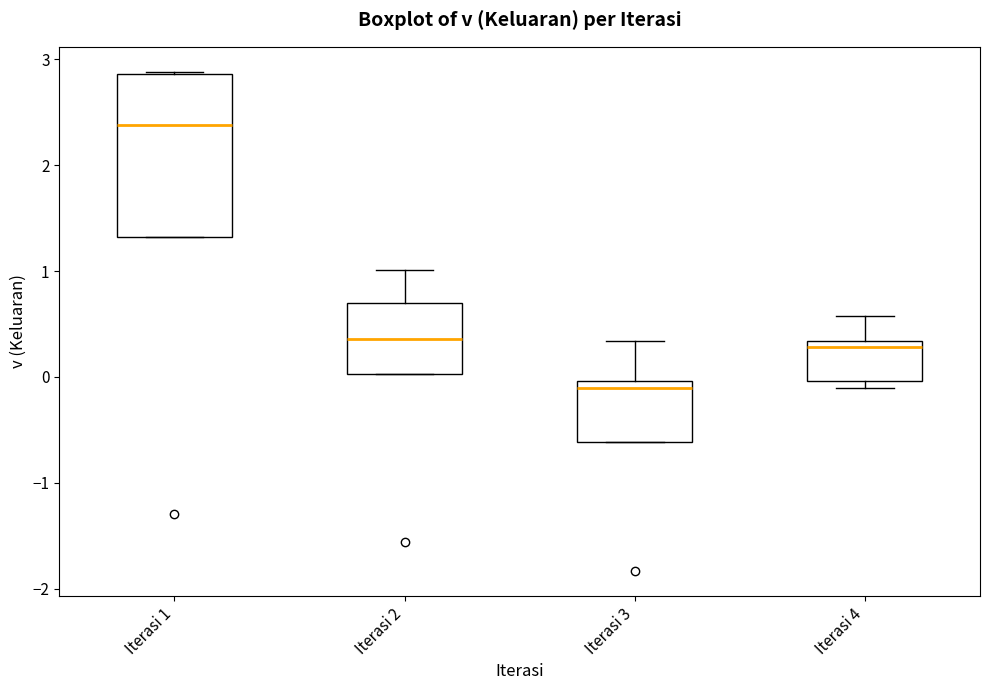

Reading left to right, transcribe this box plot: for each box, give where its median line is, the range the box spans, and where its two whiskers end, as read against the y-axis. The values are not printed on the chart, so give them approximately, as read against the axis.

Iterasi 1: median 2.4, box 1.3 to 2.9, whiskers 1.3 to 2.9
Iterasi 2: median 0.4, box 0.0 to 0.7, whiskers 0.0 to 1.0
Iterasi 3: median -0.1, box -0.6 to 0.0, whiskers -0.6 to 0.3
Iterasi 4: median 0.3 (just below the box's upper edge), box 0.0 to 0.3, whiskers -0.1 to 0.6